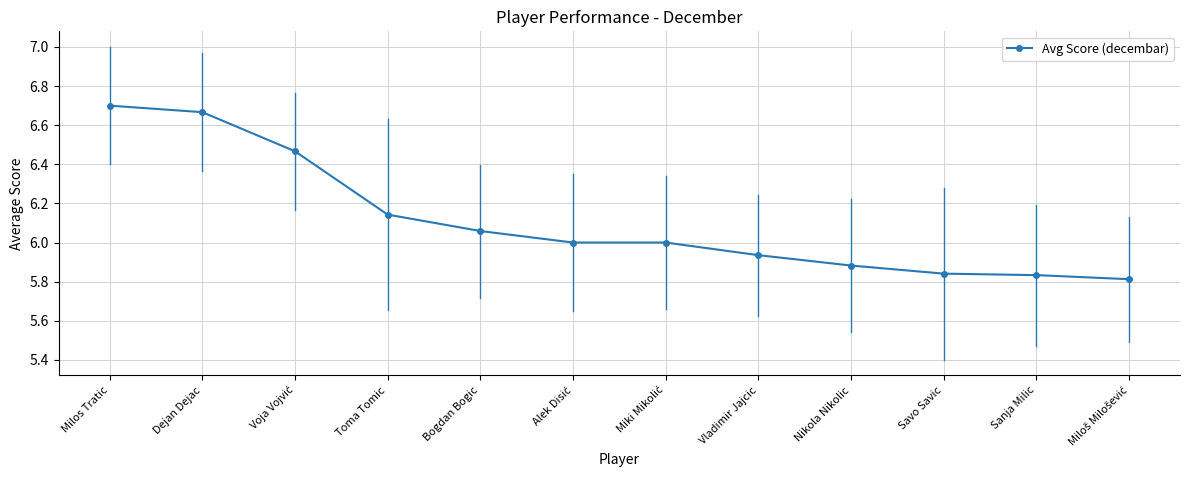

What position from the right is Vladimir Jajcic?

5